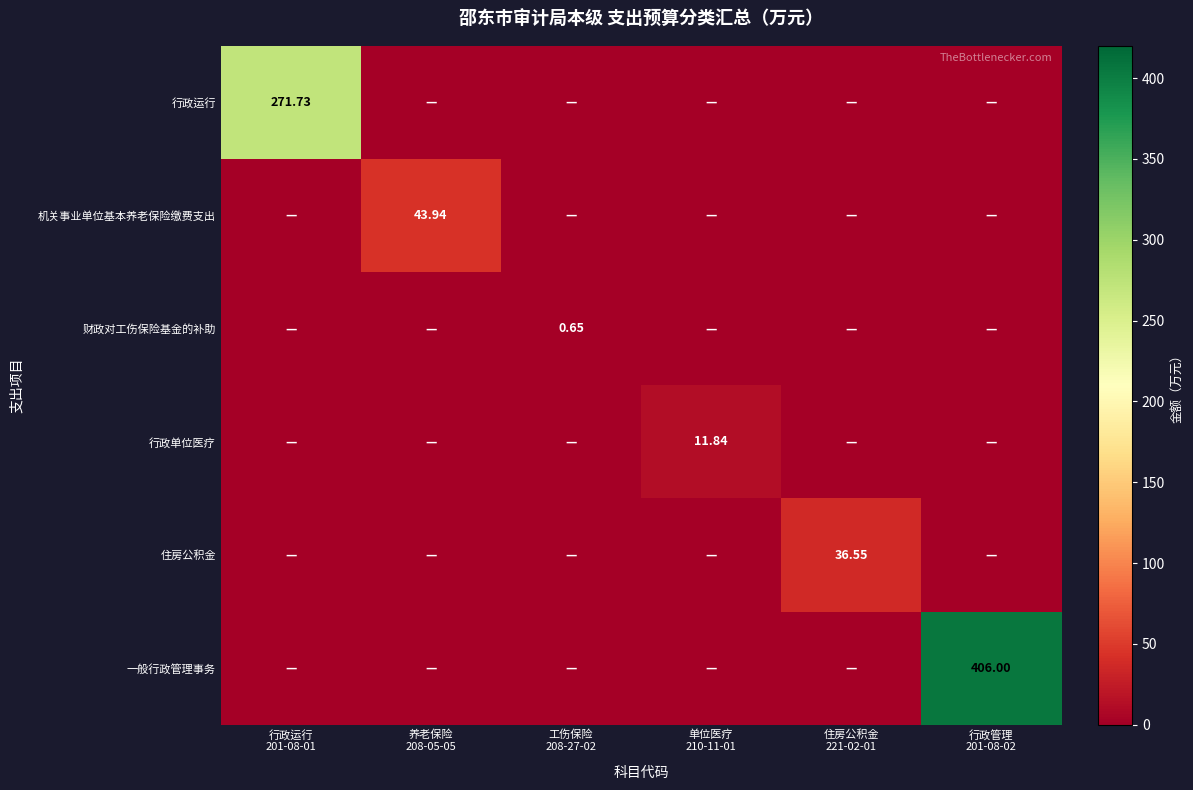

How many data points in 行政运行 are above 0?

1